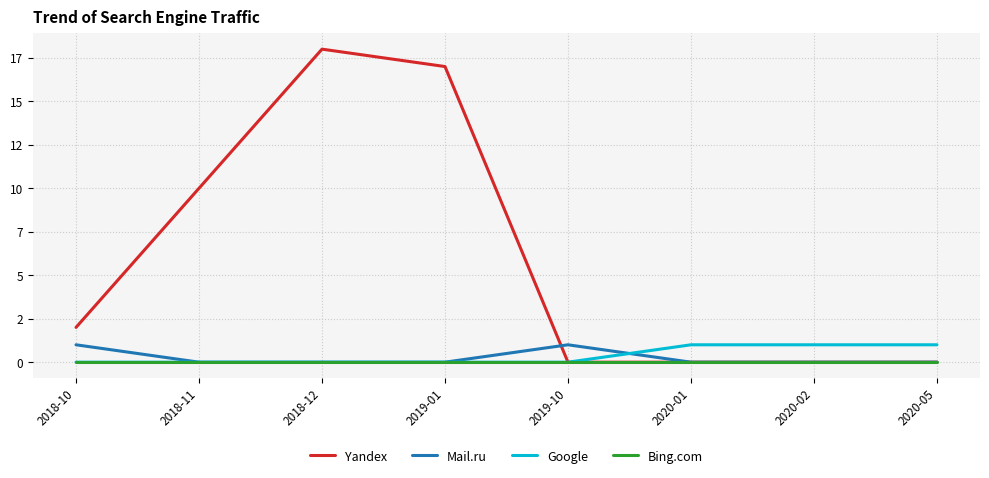

Reading right to left, what are all the values shown in this chart?

Yandex: 2020-05=0	2020-02=0	2020-01=0	2019-10=0	2019-01=17	2018-12=18	2018-11=10	2018-10=2
Mail.ru: 2020-05=0	2020-02=0	2020-01=0	2019-10=1	2019-01=0	2018-12=0	2018-11=0	2018-10=1
Google: 2020-05=1	2020-02=1	2020-01=1	2019-10=0	2019-01=0	2018-12=0	2018-11=0	2018-10=0
Bing.com: 2020-05=0	2020-02=0	2020-01=0	2019-10=0	2019-01=0	2018-12=0	2018-11=0	2018-10=0